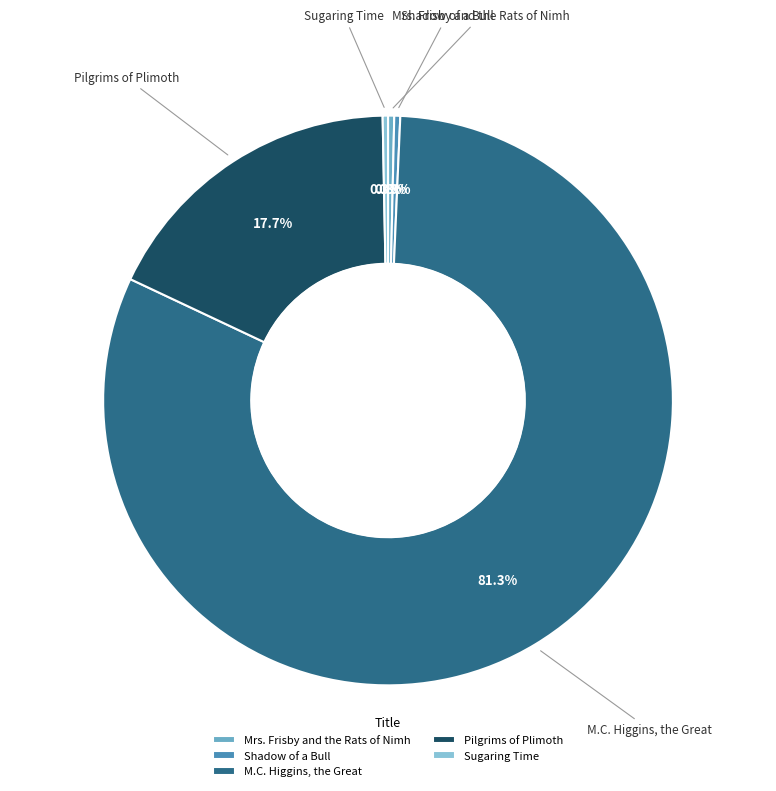

How many segments does this pie chart have?

5